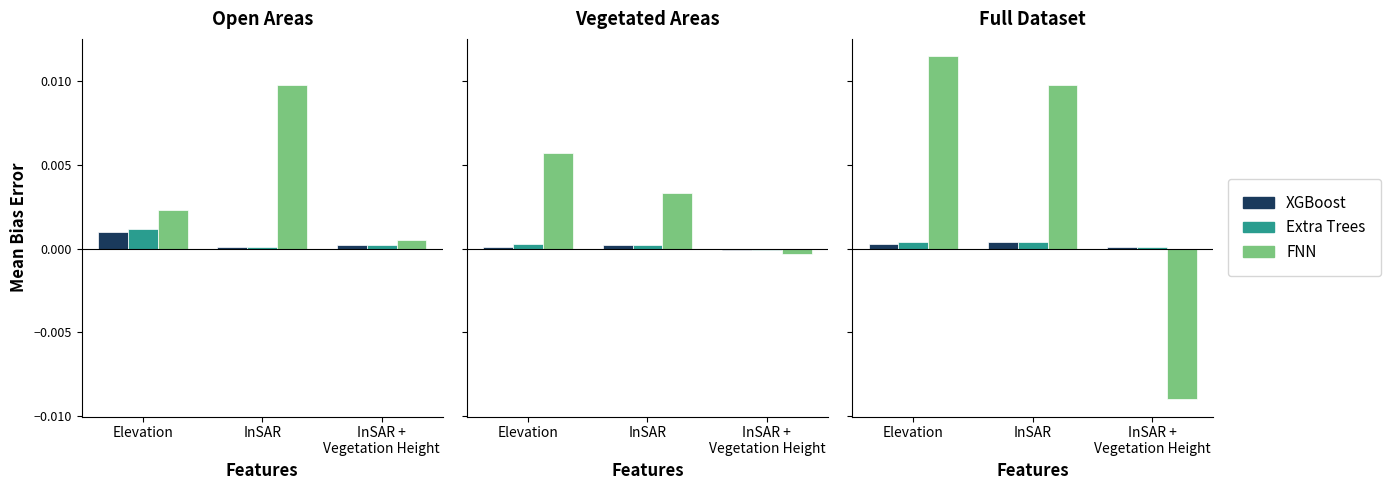

Which label corresponds to the largest value in the chart?

Elevation